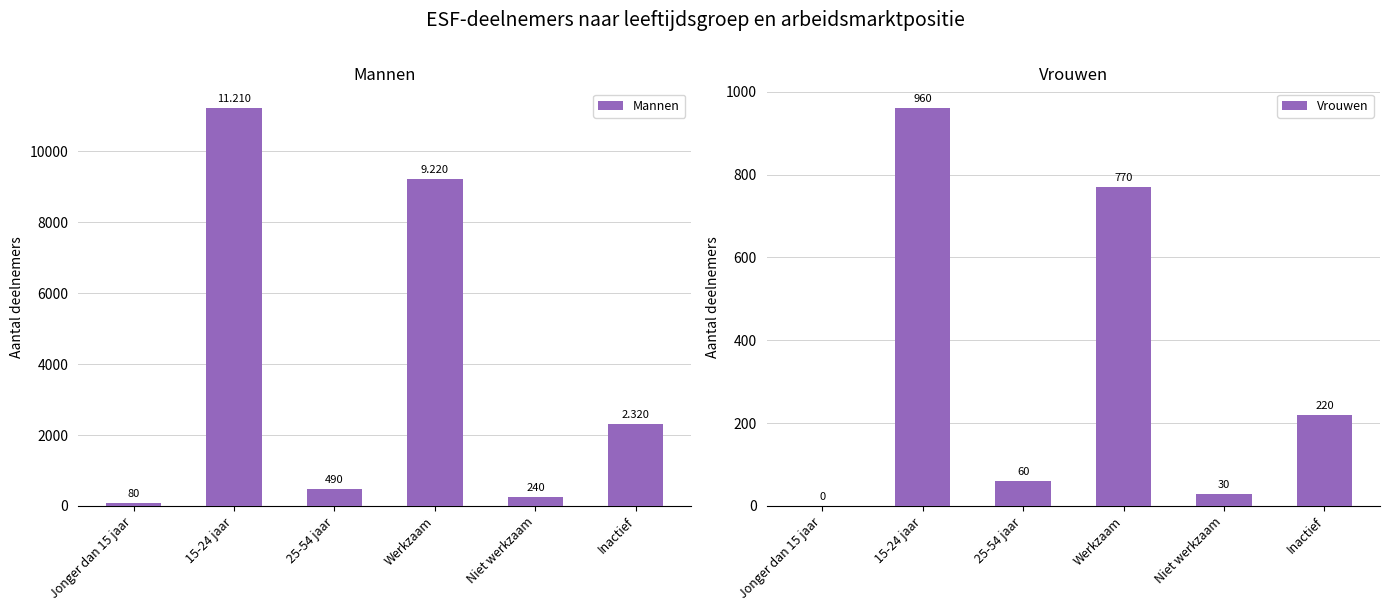

What is the sum of all Vrouwen values?

2040